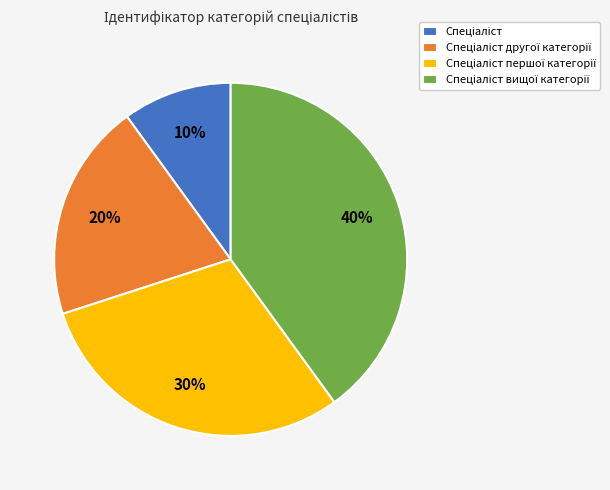

Does any single category account for the majority?

No